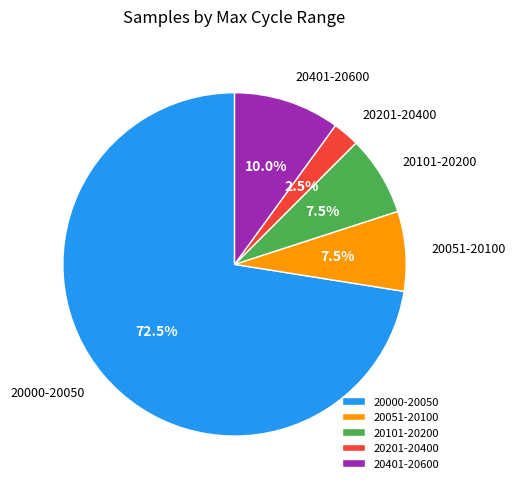

Is there a majority slice in this chart?

Yes